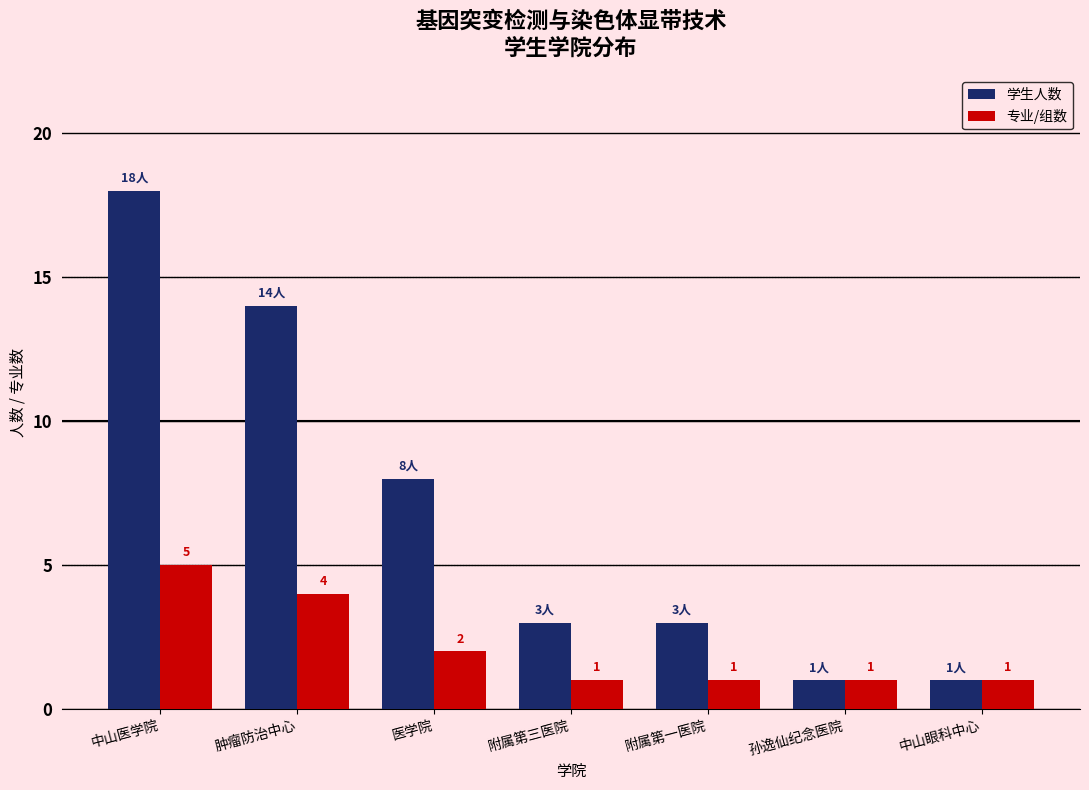

What is the total value across all series at 附属第一医院?

4